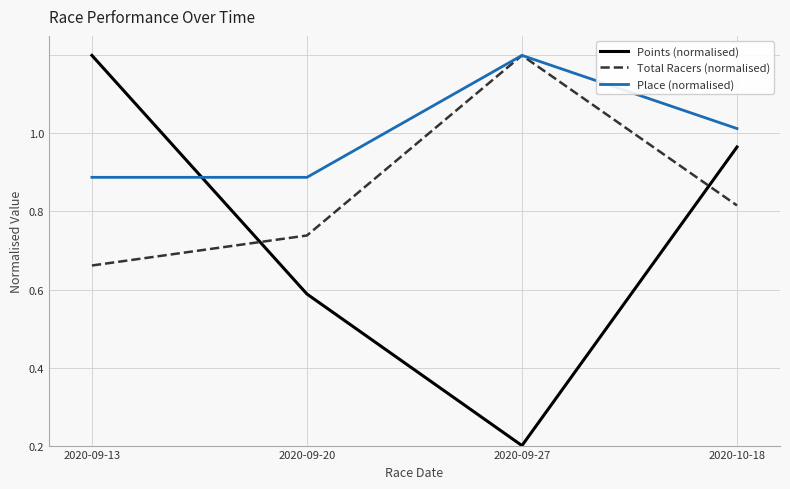

Reading right to left, transcribe all the data shown in this chart.

Points (normalised): 0.8	0.0	0.4	1.0
Total Racers (normalised): 0.6	1.0	0.5	0.5
Place (normalised): 0.8	1.0	0.7	0.7